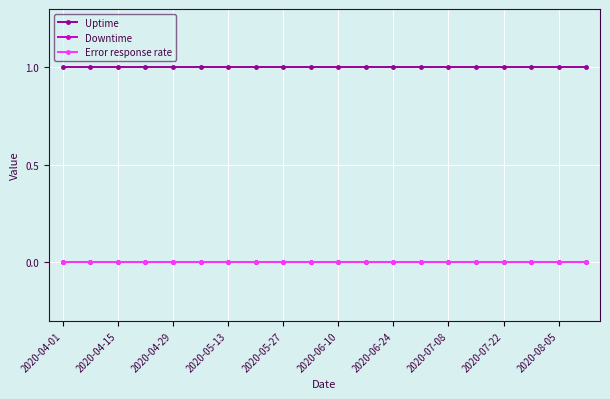

Does the chart have visible grid lines?

Yes